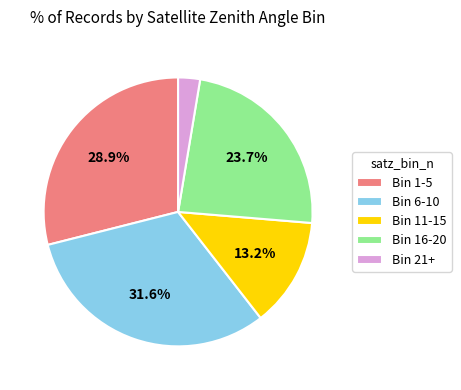

Which slice is the largest?

Bin 6-10